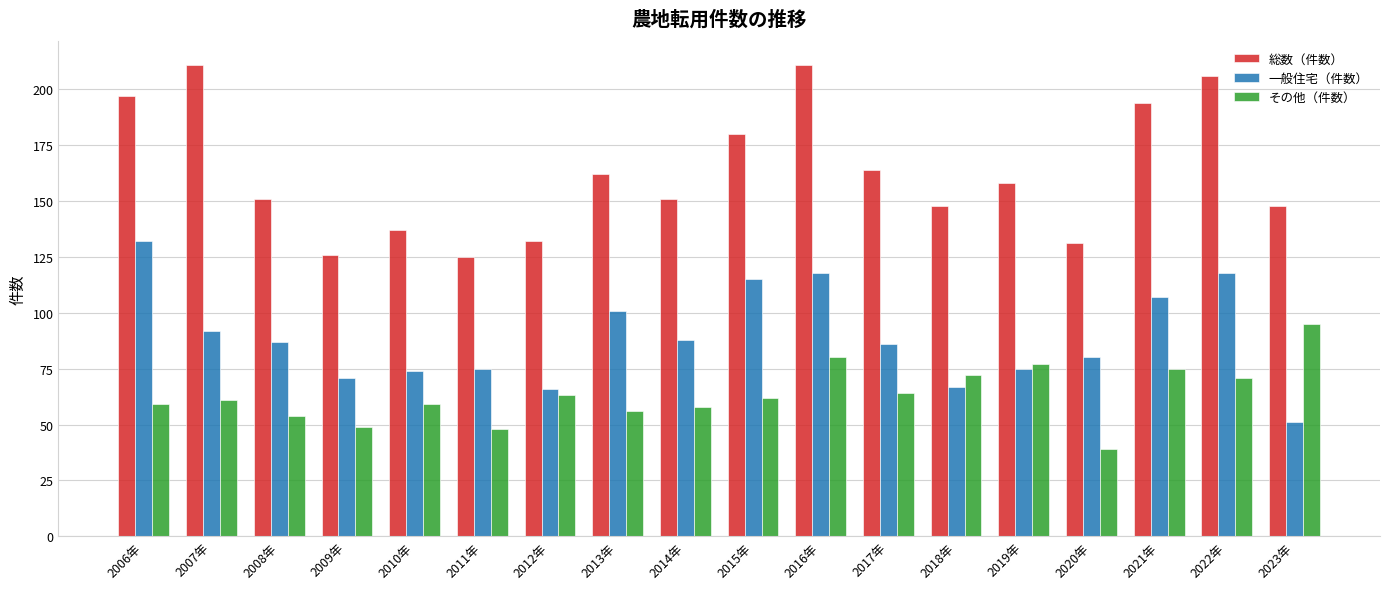

Which series has the largest total across all categories?

総数（件数）